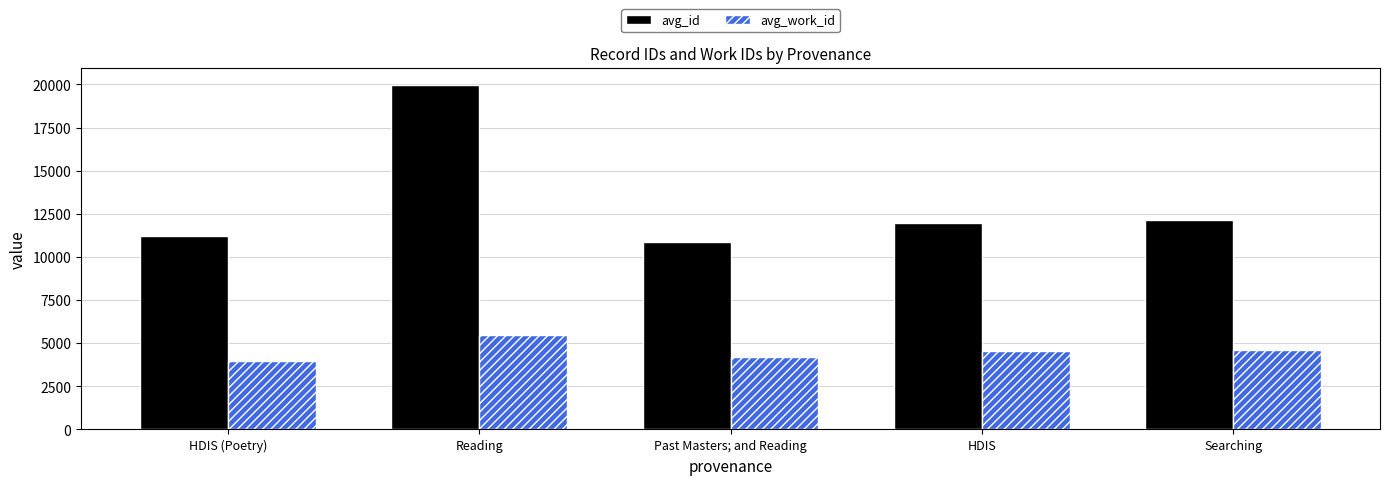

What is the lowest value of the avg_id series?

10869.0